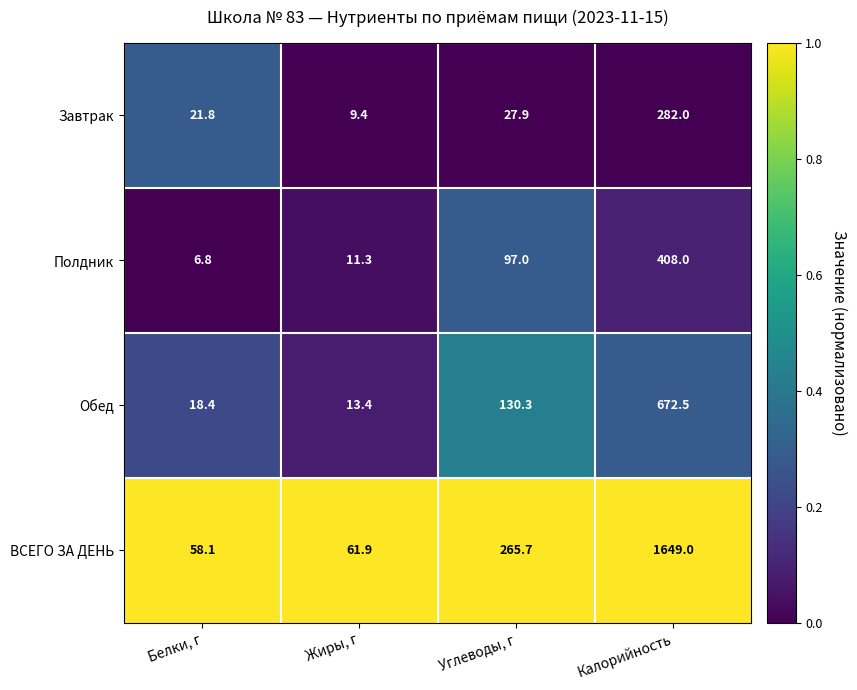

Which series has the largest range (max minus min)?

ВСЕГО ЗА ДЕНЬ